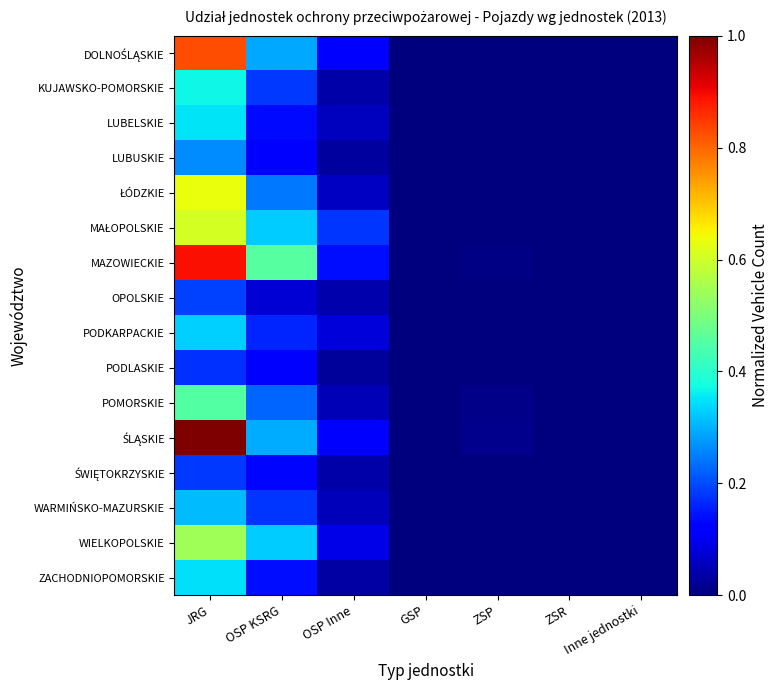

Which category has the lowest value across all series?

GSP